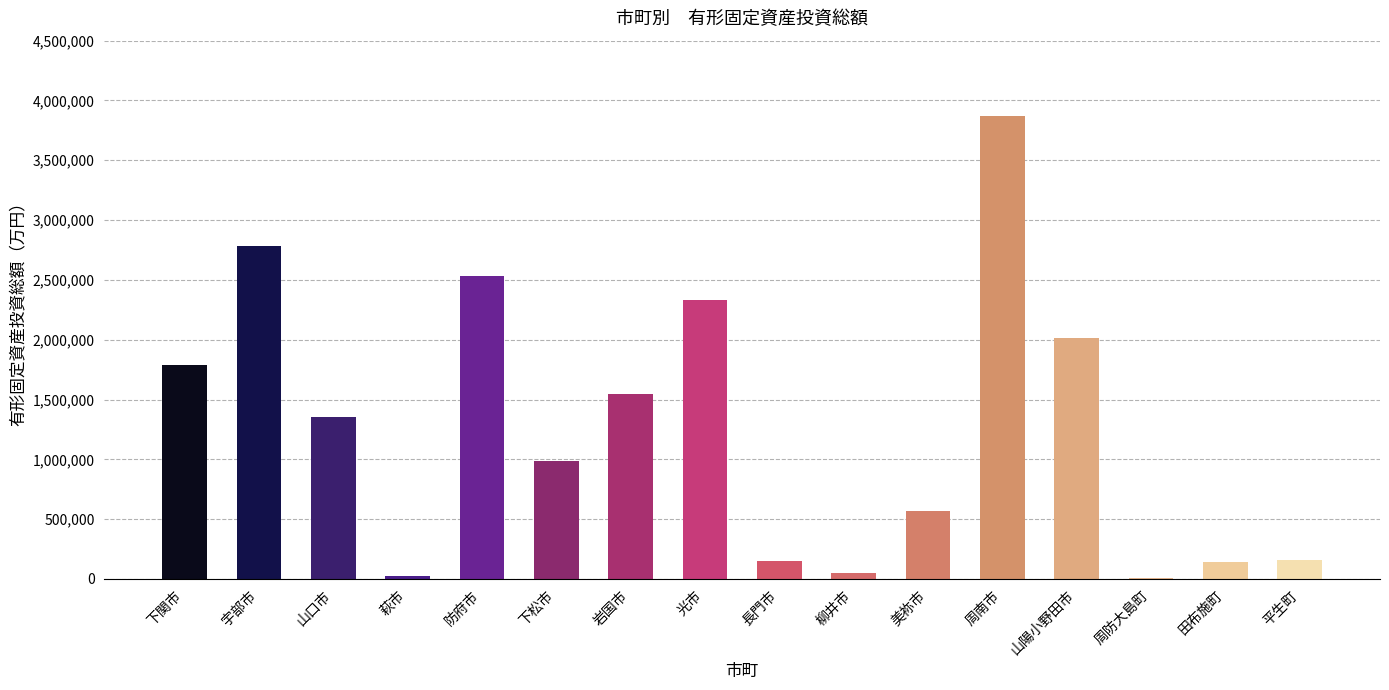

Which has a higher value, 田布施町 or 防府市?

防府市